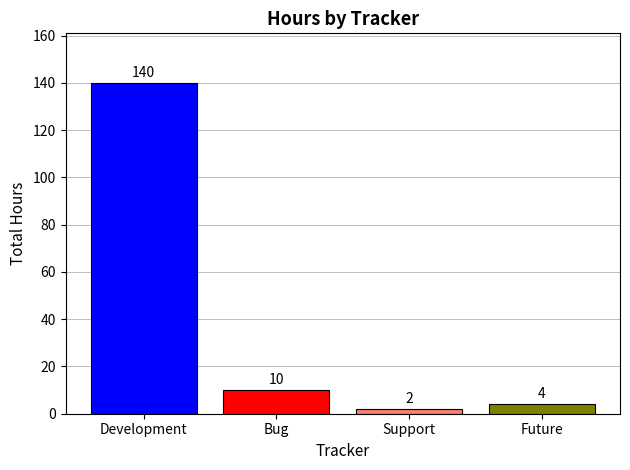

The value at Future is 4. True or false?

True